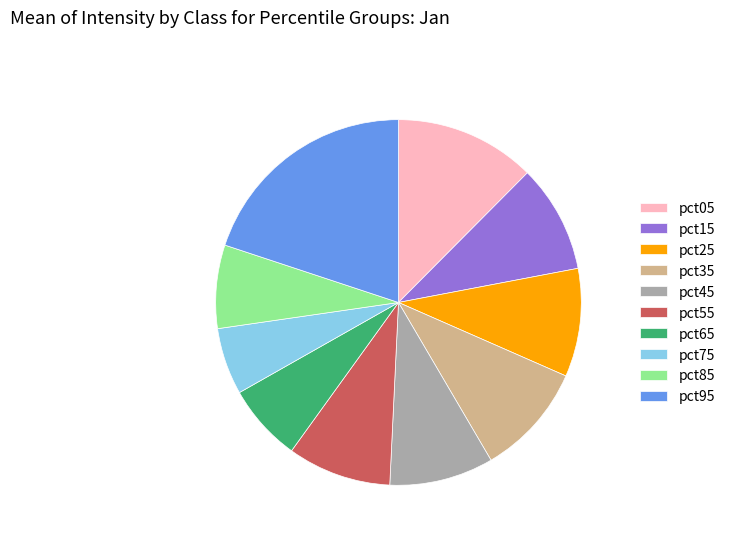

Is the sum of pct65 and pct95 greater than half?

No